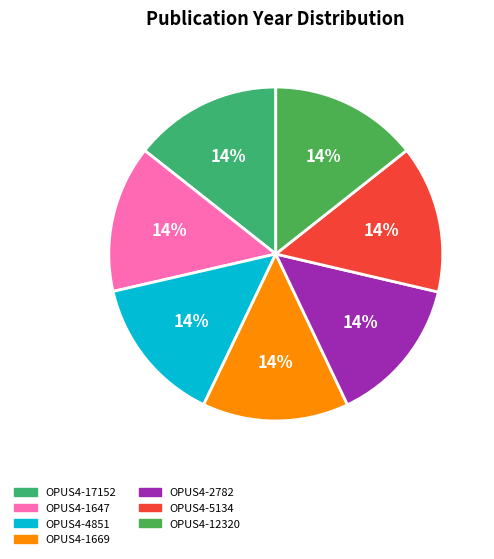

Between OPUS4-17152 and OPUS4-2782, which is larger?

OPUS4-17152